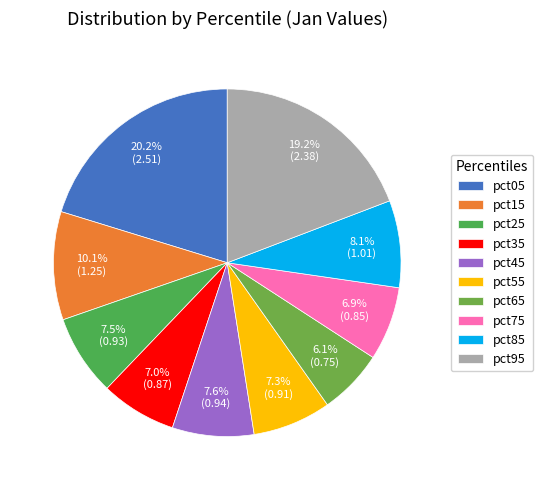

Does any single category account for the majority?

No